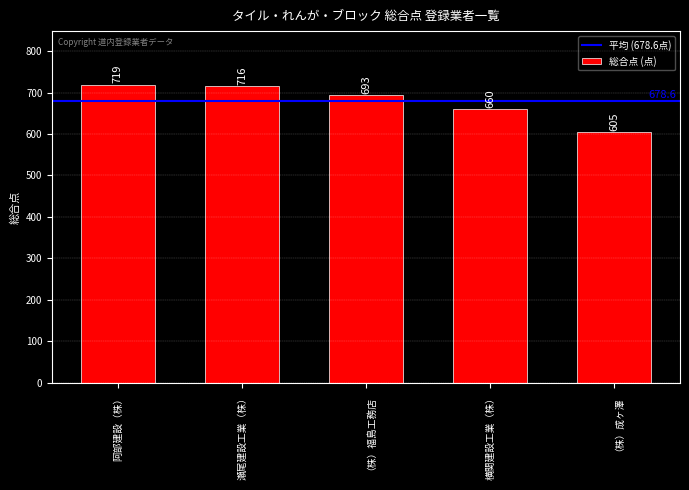

How many bars are there in total?

5